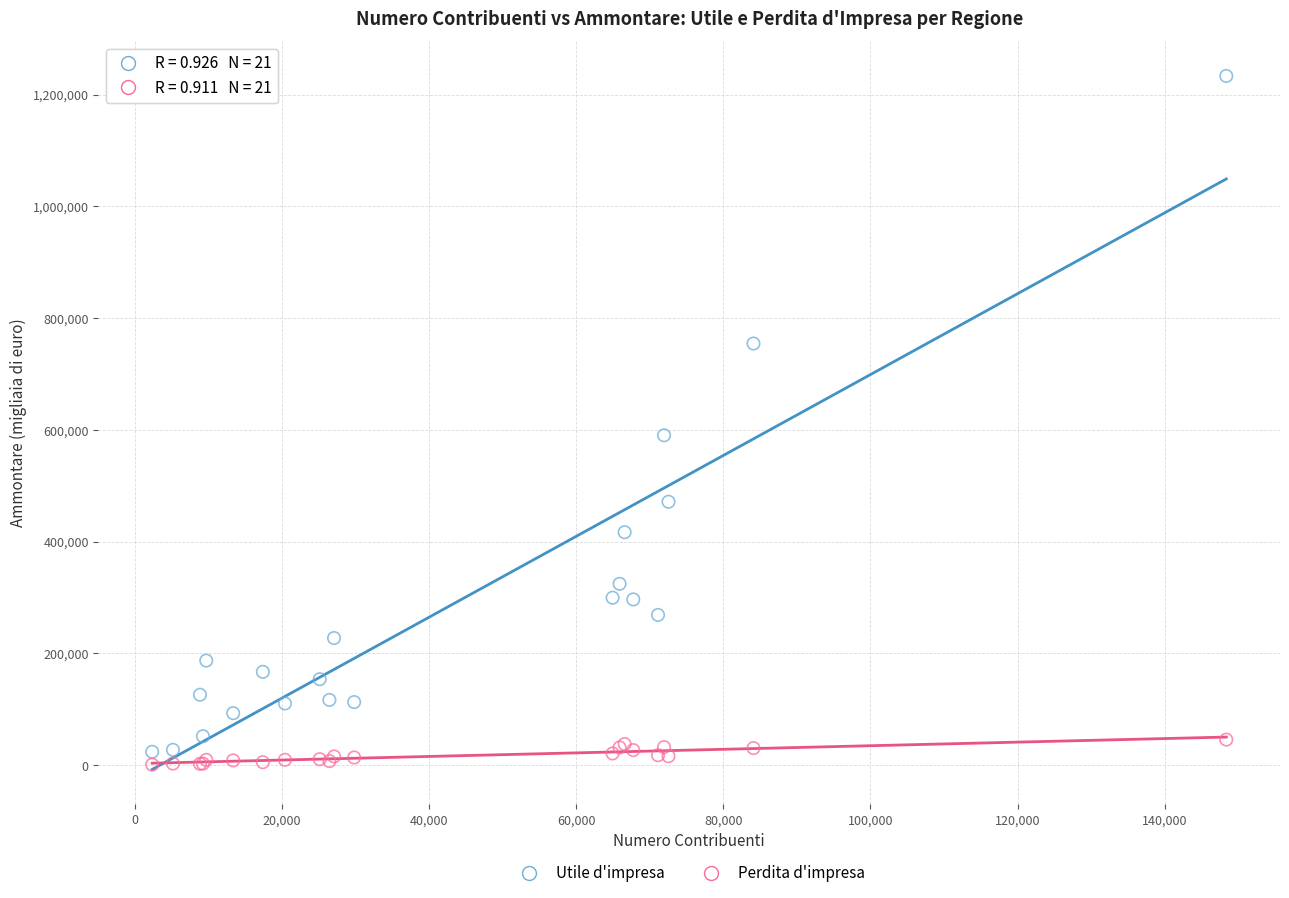

Which series contains the highest Y value?

Utile d'impresa